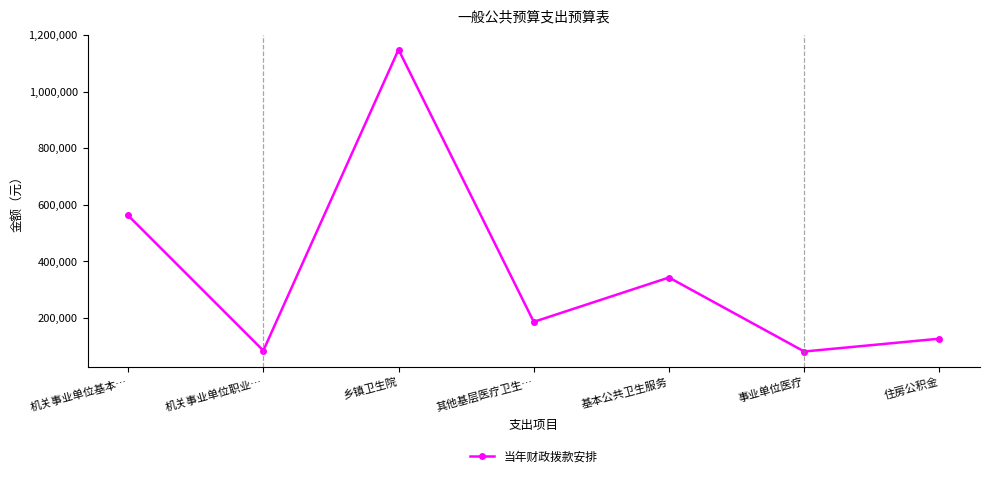

Between 乡镇卫生院 and 事业单位医疗, which is larger?

乡镇卫生院